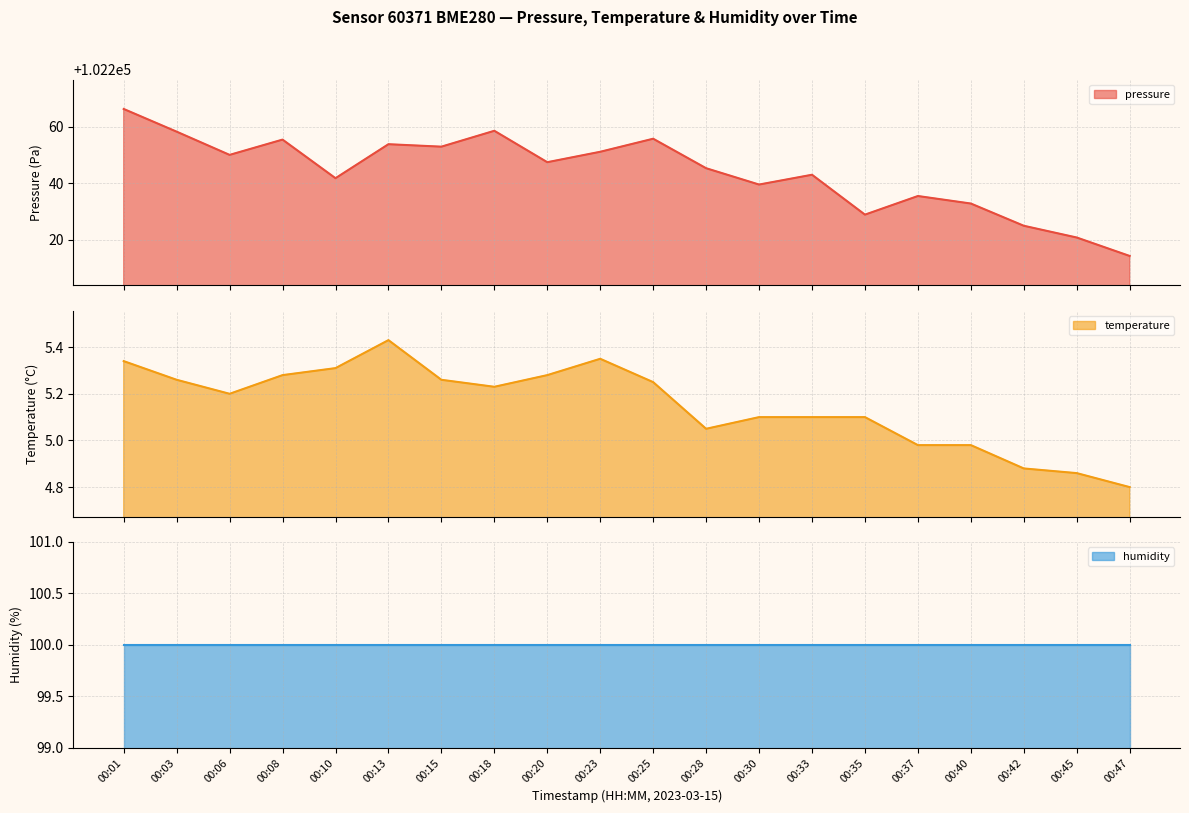

True or false: temperature and pressure intersect in this chart.

False